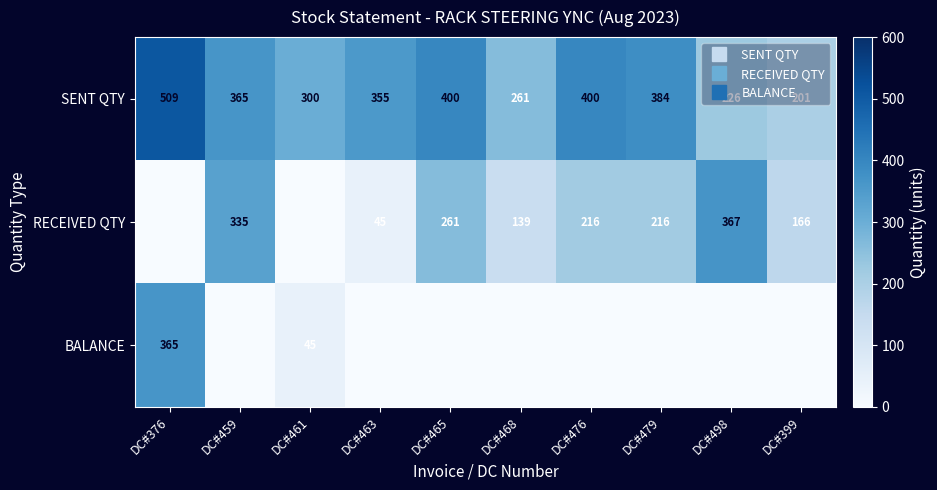

Rank the categories by SENT QTY value from highest to lowest.

DC#376, DC#465, DC#476, DC#479, DC#459, DC#463, DC#461, DC#468, DC#498, DC#399